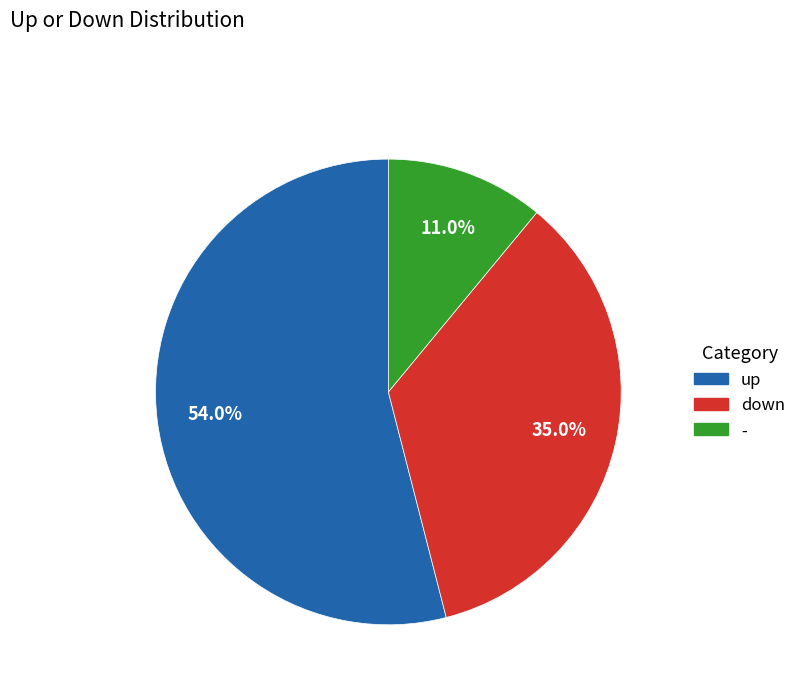

What is the largest slice in the pie chart?

up